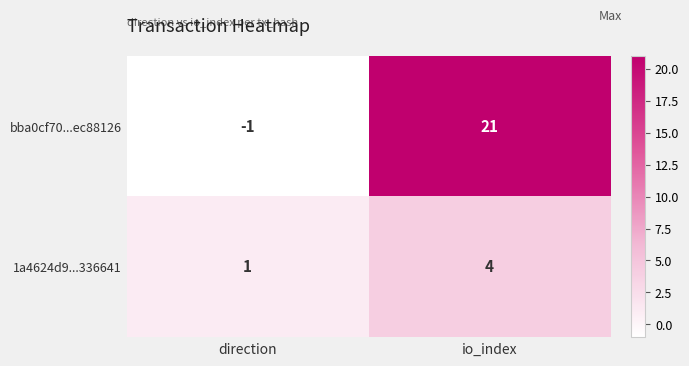

How many data points does each series have?

2